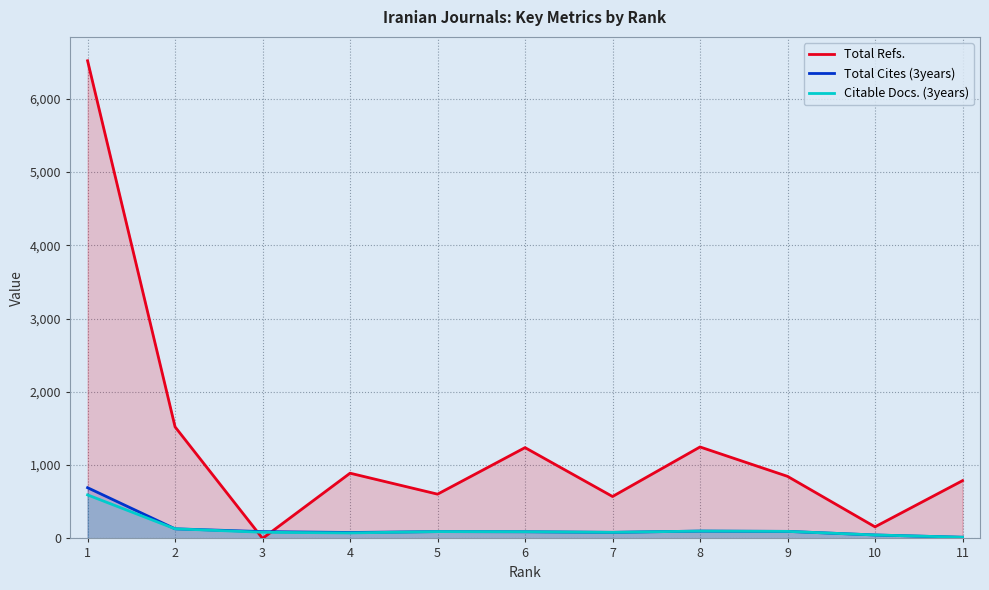

How many data points does each series have?

11